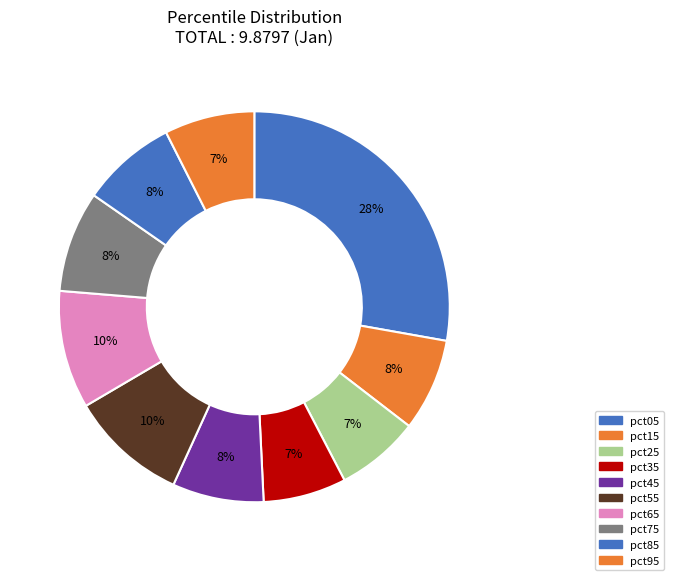

What is the smallest slice in the pie chart?

pct35